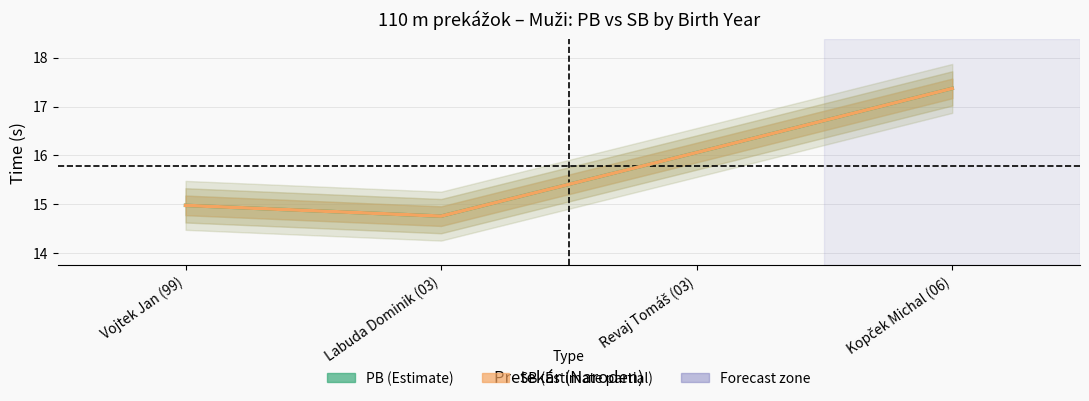

At which category does PB reach its first local valley?

Labuda Dominik (03)